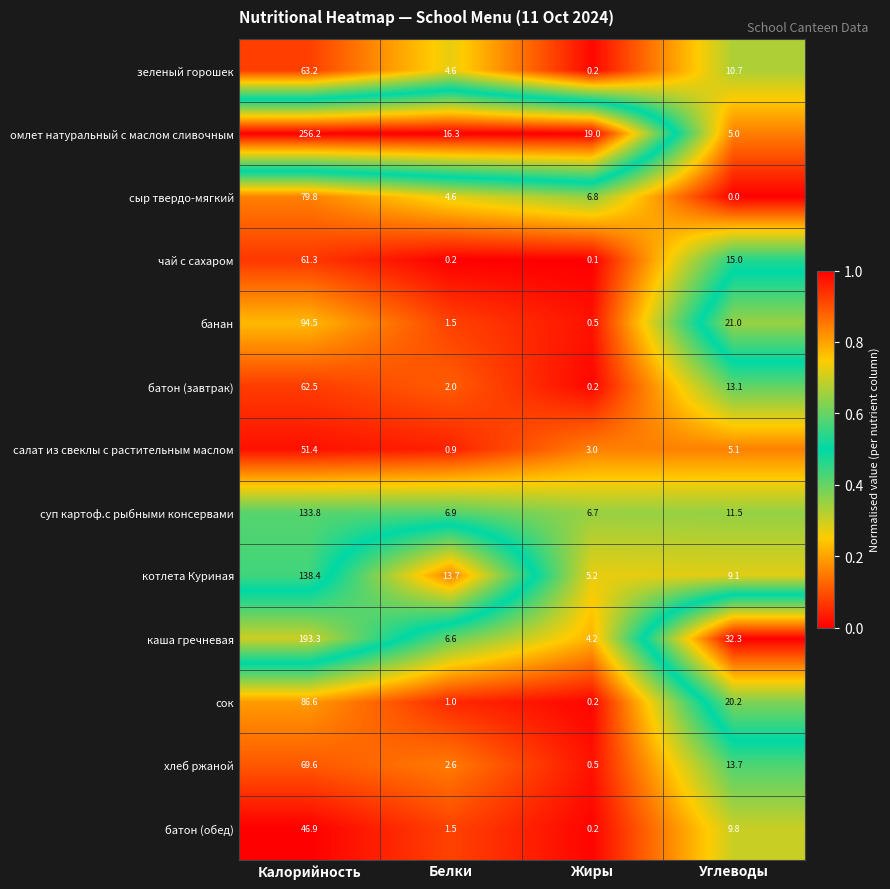

Rank the categories by зеленый горошек value from highest to lowest.

Калорийность, Углеводы, Белки, Жиры